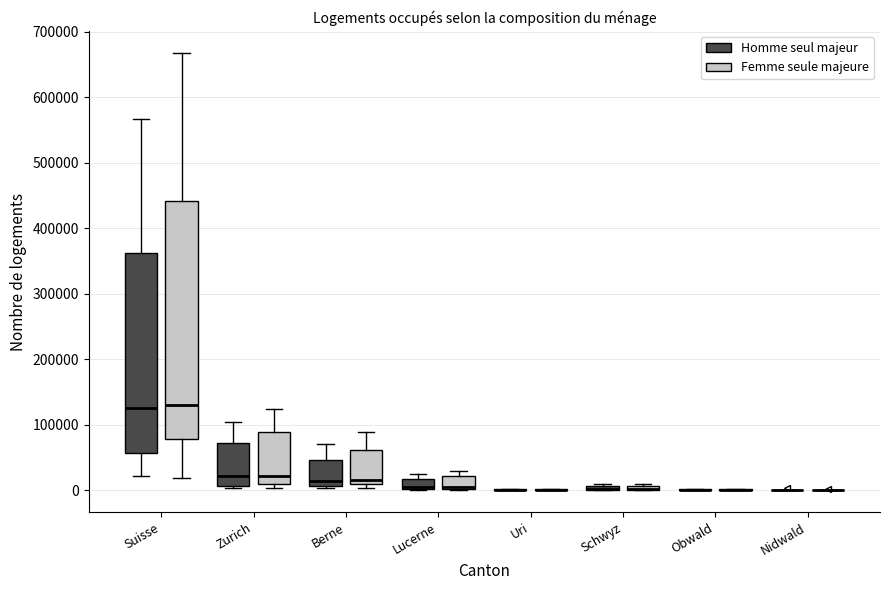

Which box is the tallest, from its lower edge to its upper edge?

Suisse (Femme seule majeure)